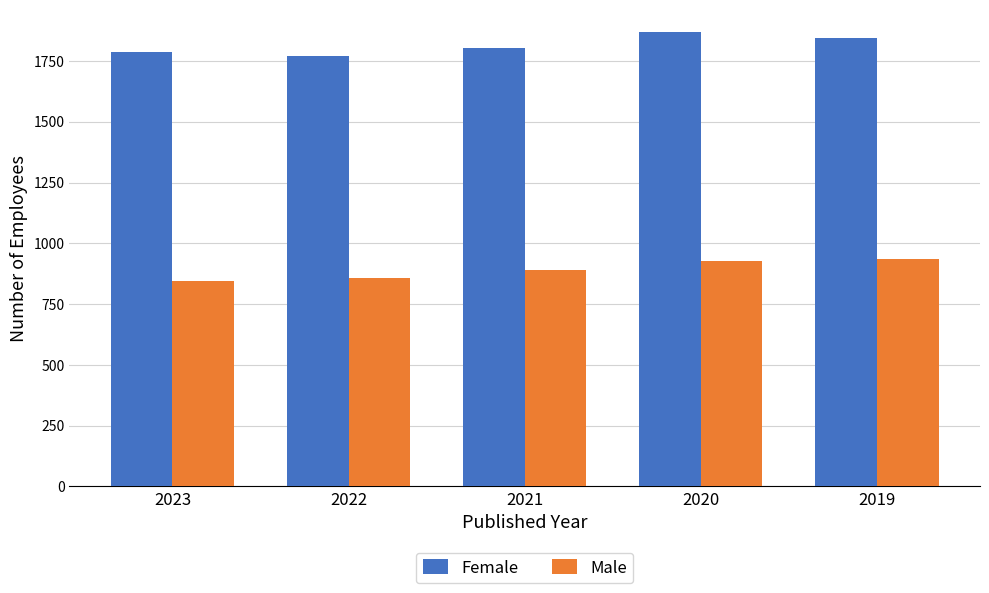

How many values in the Male series are below 892?

2